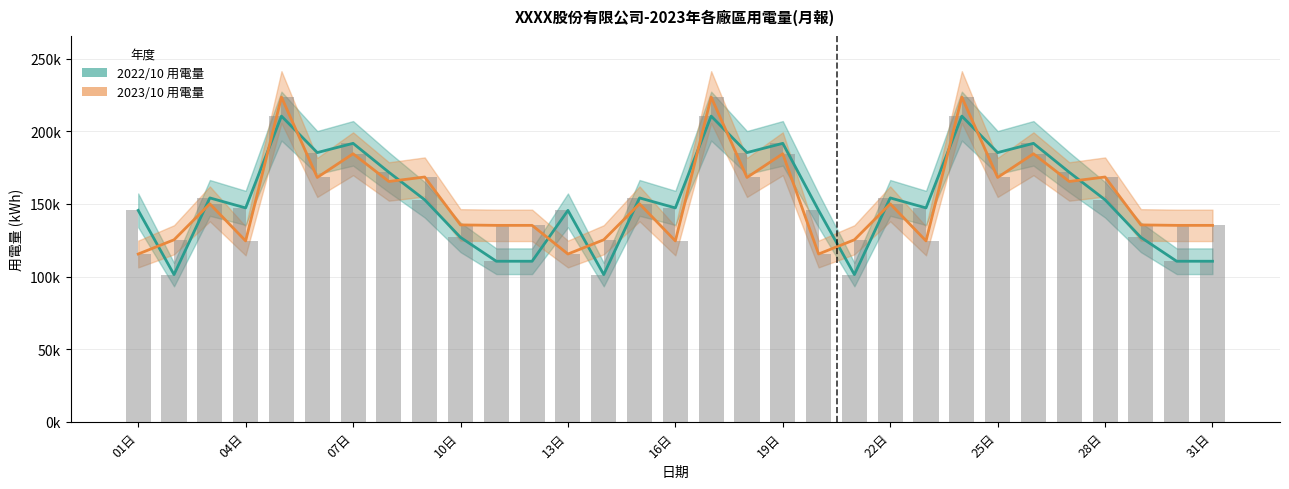

Rank the series by their maximum value, from highest to lowest.

2023/10 用電量, 2022/10 用電量